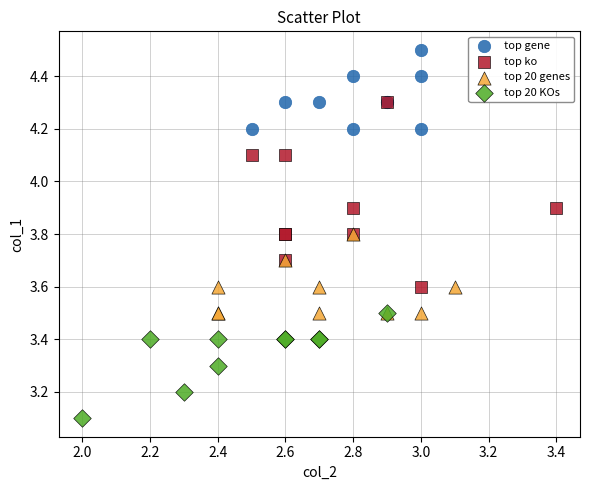

Which series contains the highest Y value?

top gene